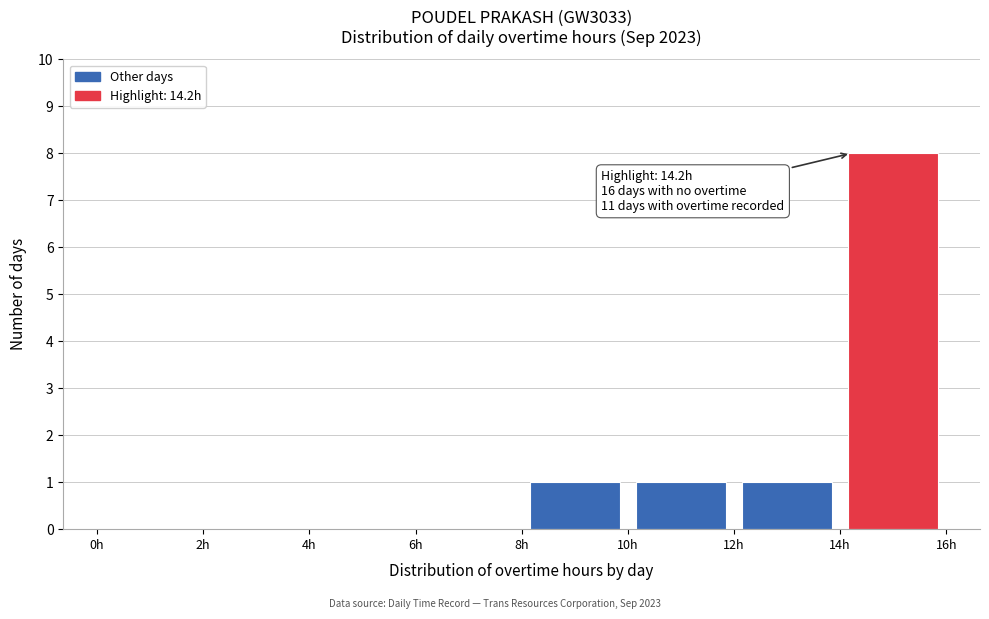

Which range on the x-axis has the tallest bar?

14 to 16